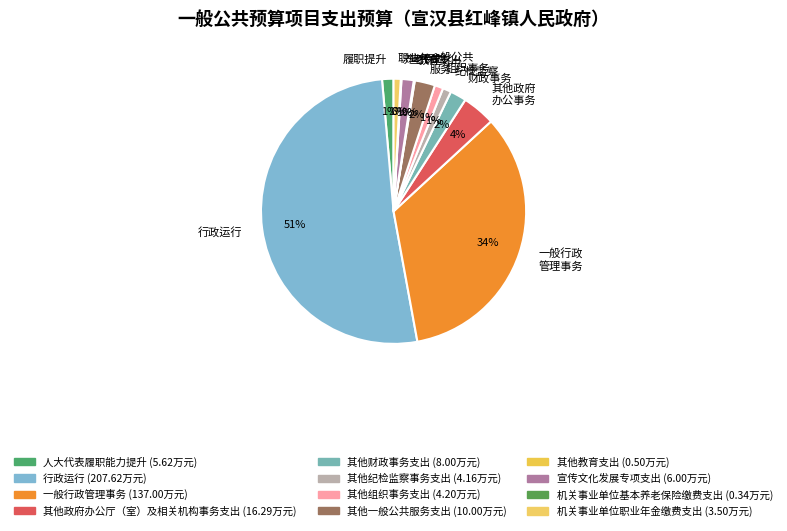

The 一般行政 管理事务 slice represents 34% of the pie. True or false?

True